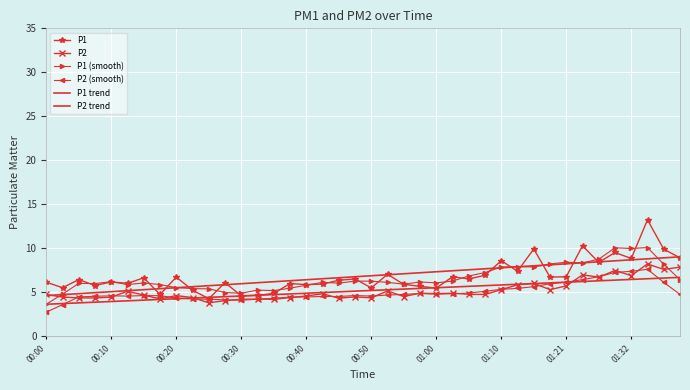

Where do P1 (smooth) and P2 first cross each other?

00:00 and 00:10